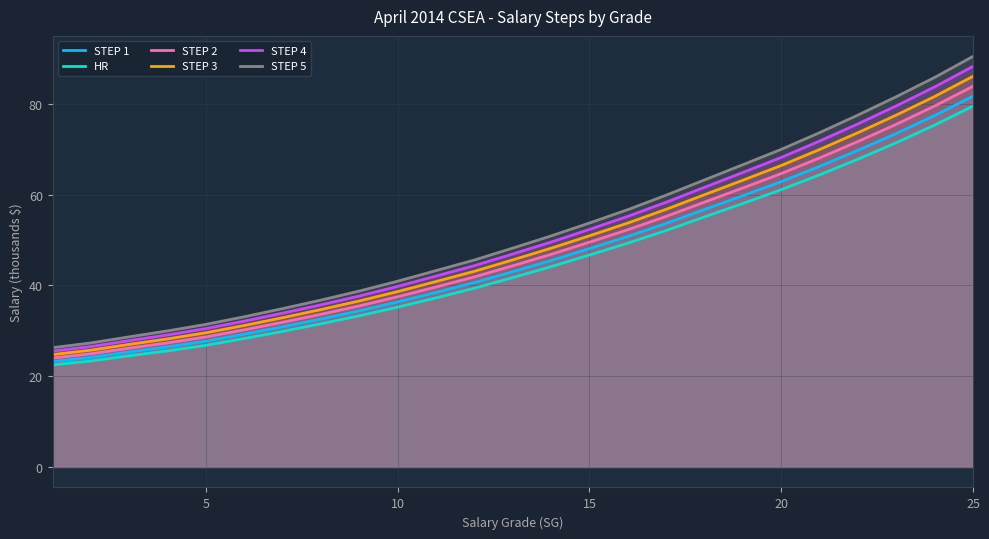

How many values in the STEP 5 series are below 48?

12